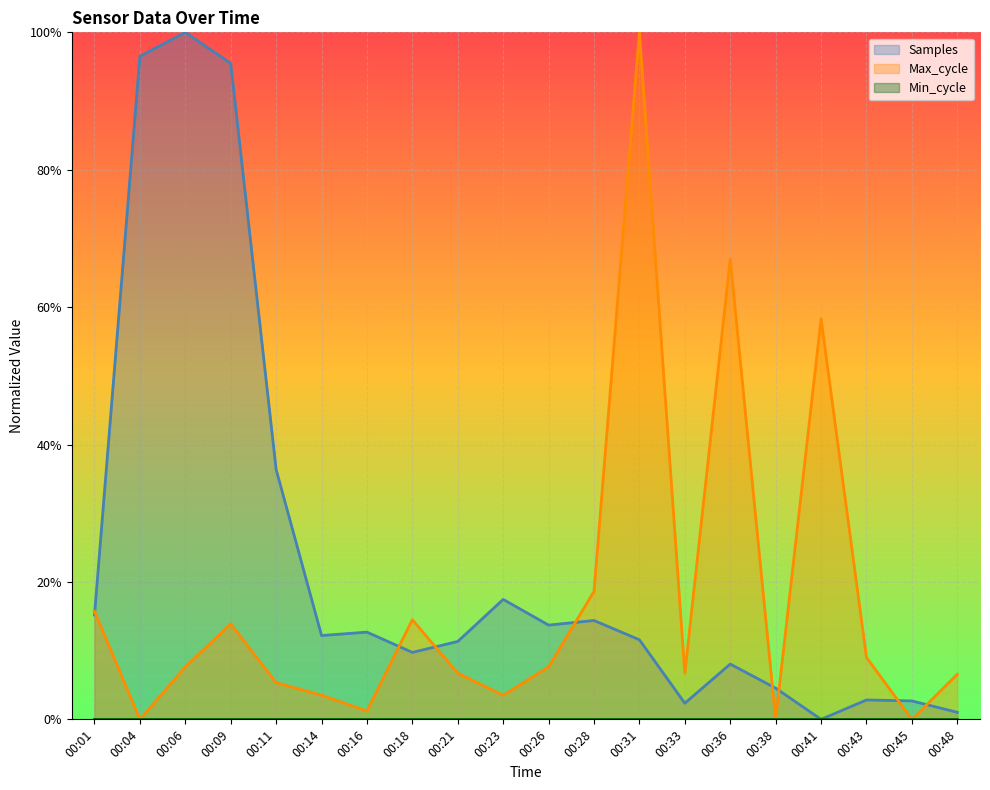

Reading left to right, what are all the values shown in this chart?

Samples: 0.2	1.0	1.0	1.0	0.4	0.1	0.1	0.1	0.1	0.2	0.1	0.1	0.1	0.0	0.1	0.0	0.0	0.0	0.0	0.0
Max_cycle: 0.2	0.0	0.1	0.1	0.1	0.0	0.0	0.1	0.1	0.0	0.1	0.2	1.0	0.1	0.7	0.0	0.6	0.1	0.0	0.1